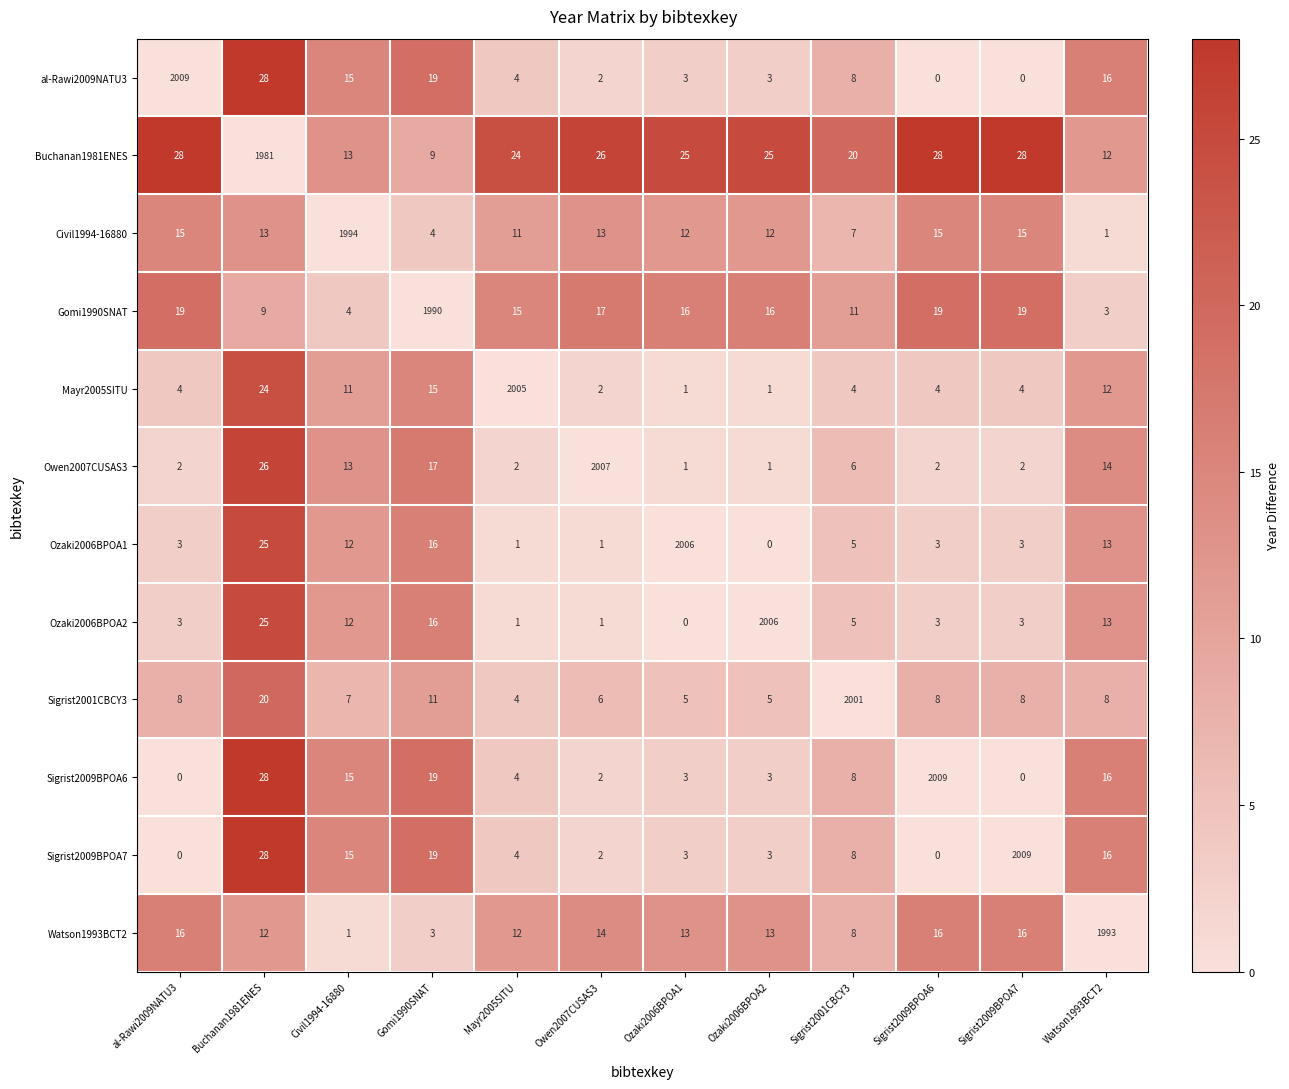

What is the difference between the second highest and second lowest values in the Gomi1990SNAT series?

15